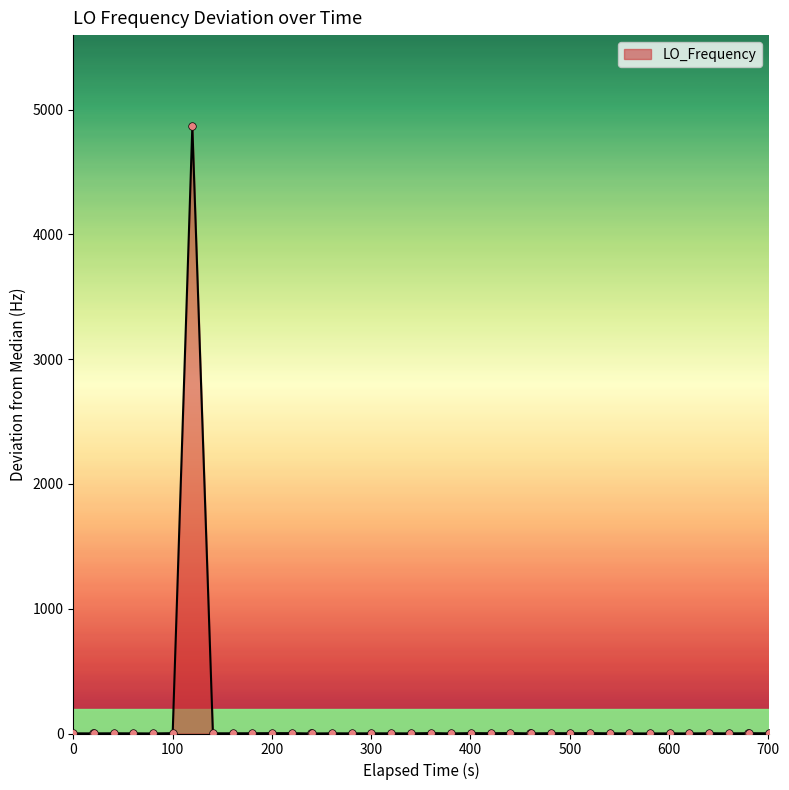

What is the maximum value shown in the chart?

4867.0